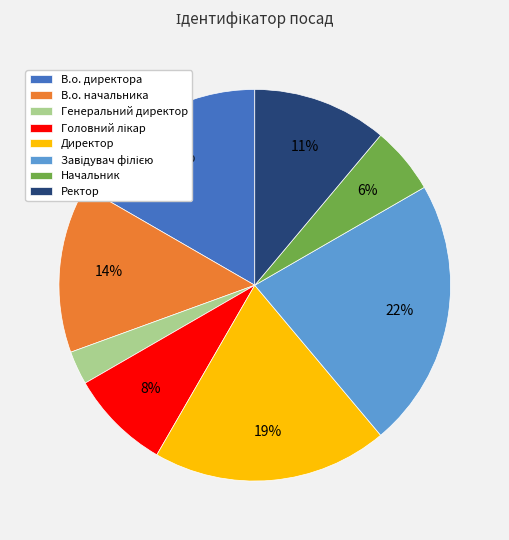

Count the number of slices in the pie.

8